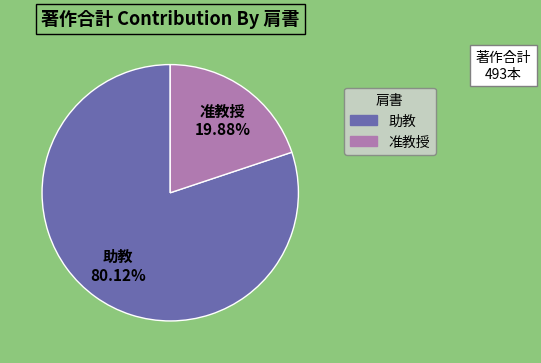

Does any single category account for the majority?

Yes